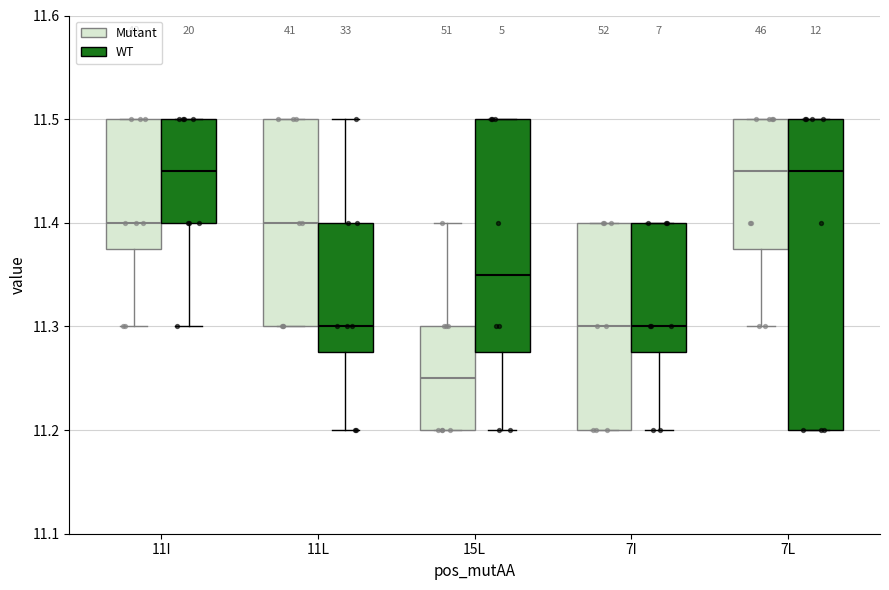

Where is the upper edge of the box for 7L (WT) on the y-axis? The values are not printed on the chart, so give them approximately, as read against the axis.

11.50